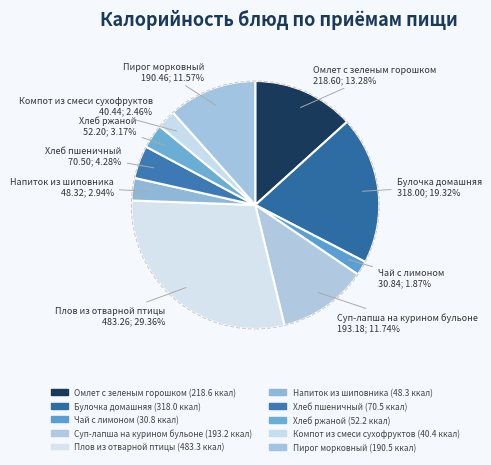

To the nearest percent, what is the average slice percentage?

10%